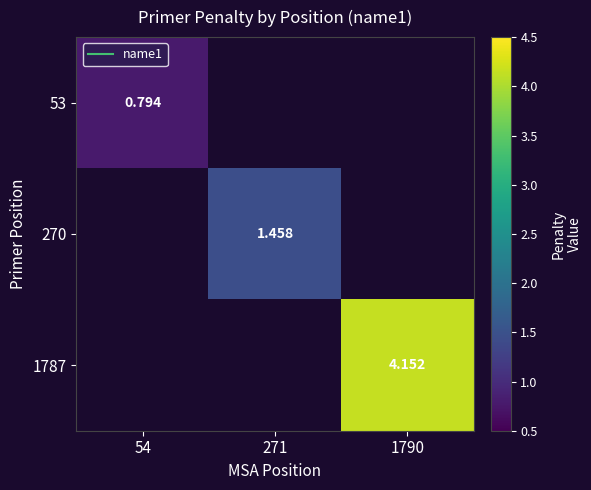

Is it true that 53 equals 0.8 at 54?

True